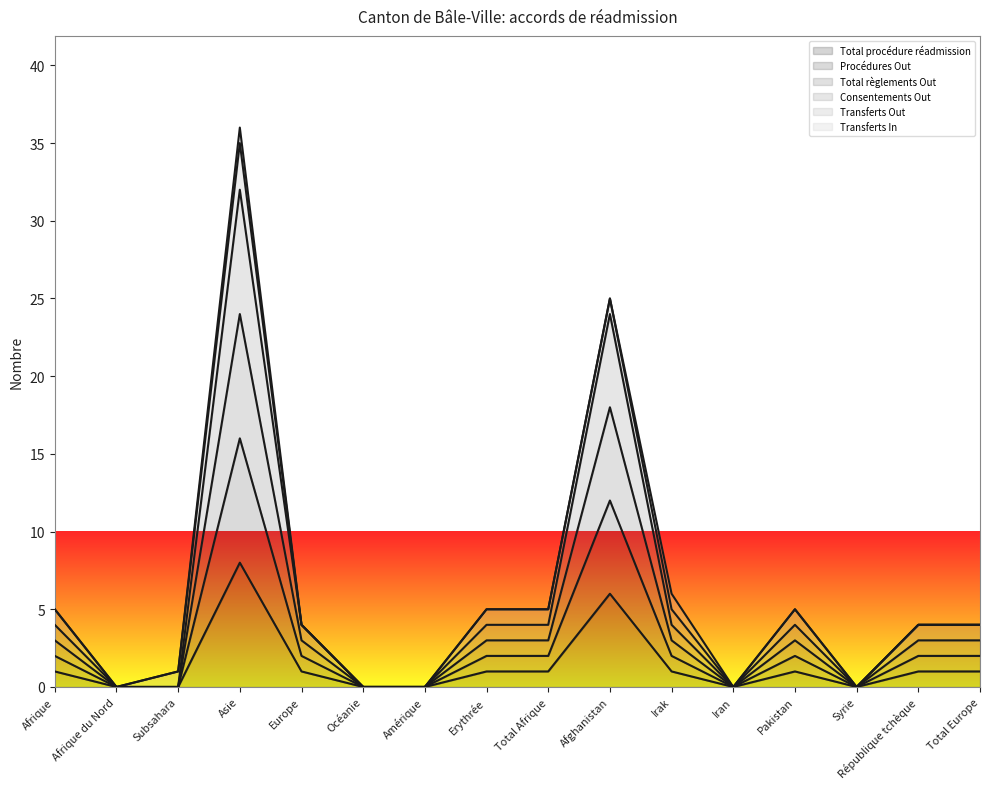

In Total règlements Out, how many points are higher than both neighbors (excluding endpoints)?

3